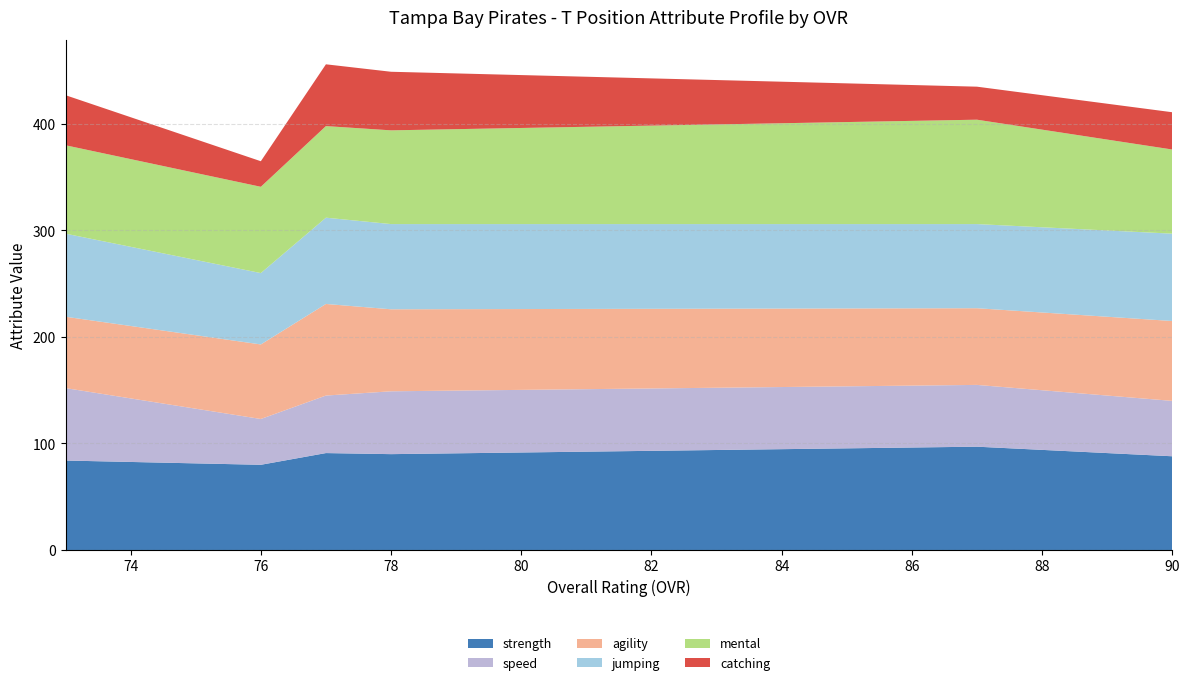

The strength series shows 145 at 78. True or false?

False